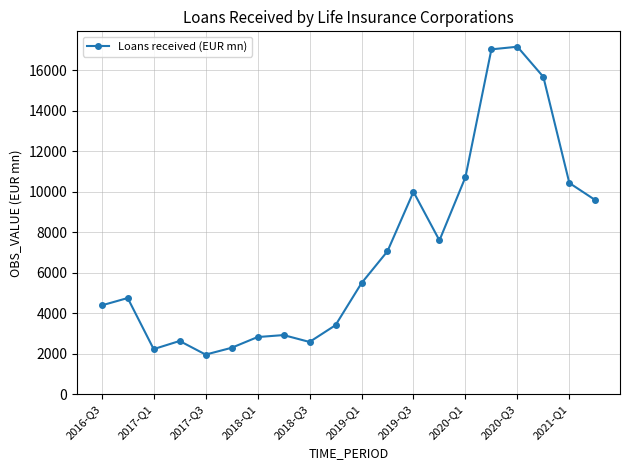

What is the value of the 13th point from the left?

10000.0